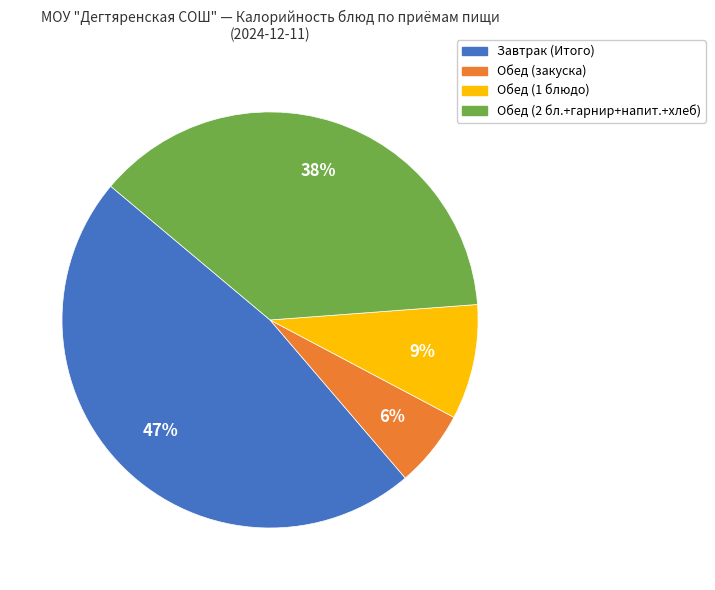

To the nearest percent, what is the difference between the largest and smallest slice percentages?

41%